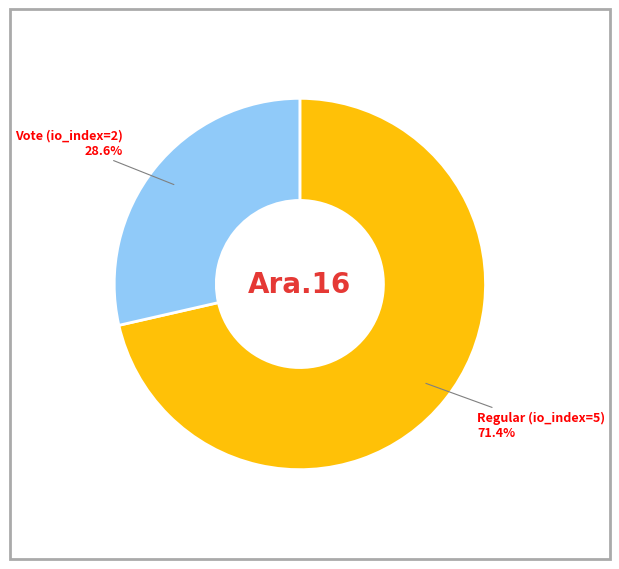

Is it true that Vote (io_index=2) is 29% of the pie?

True